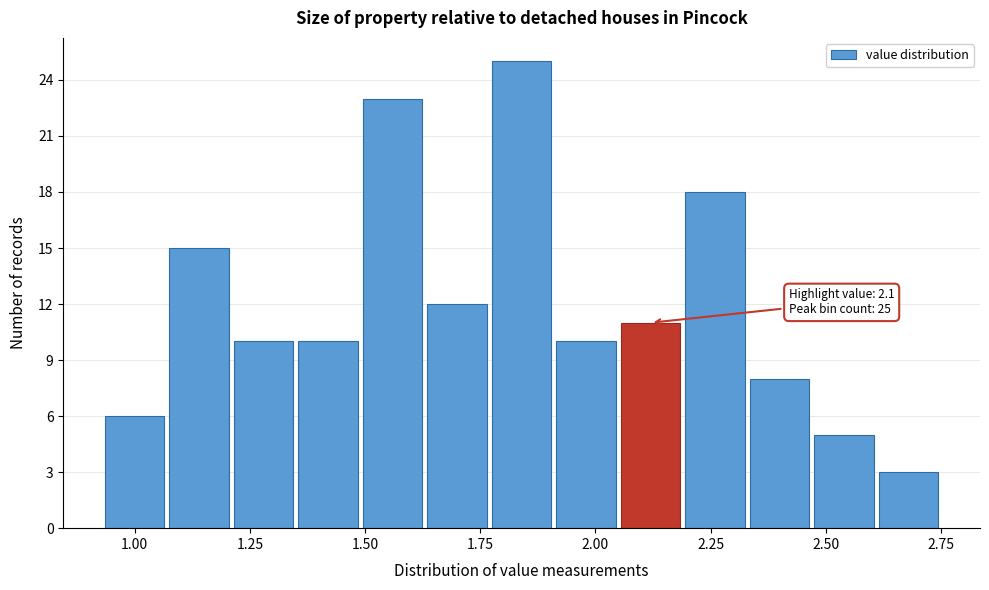

Read against the x-axis, roughly where is the centre of the tallest bar?

1.85